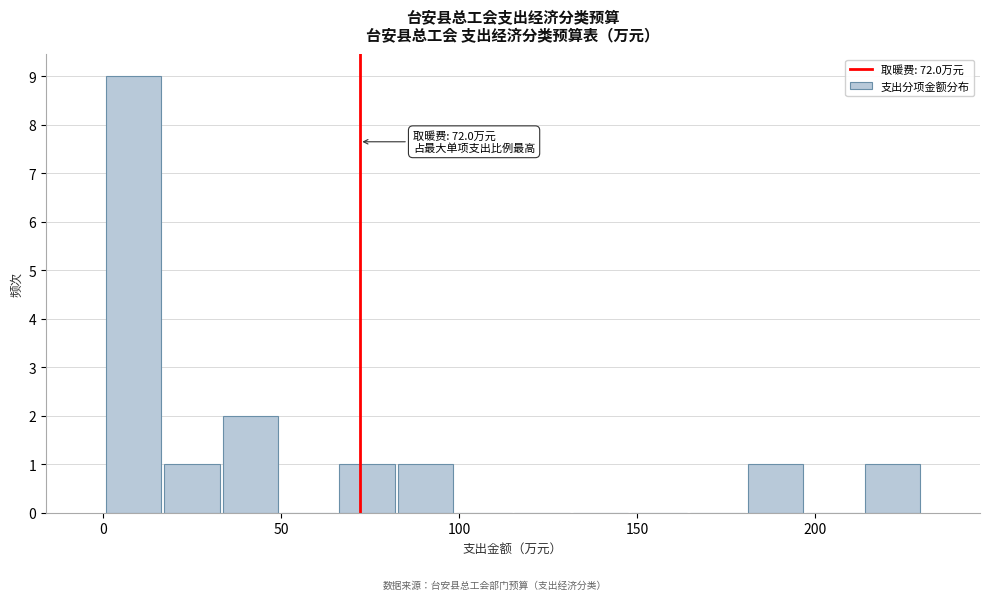

Read against the x-axis, roughly where is the centre of the tallest bar?

10